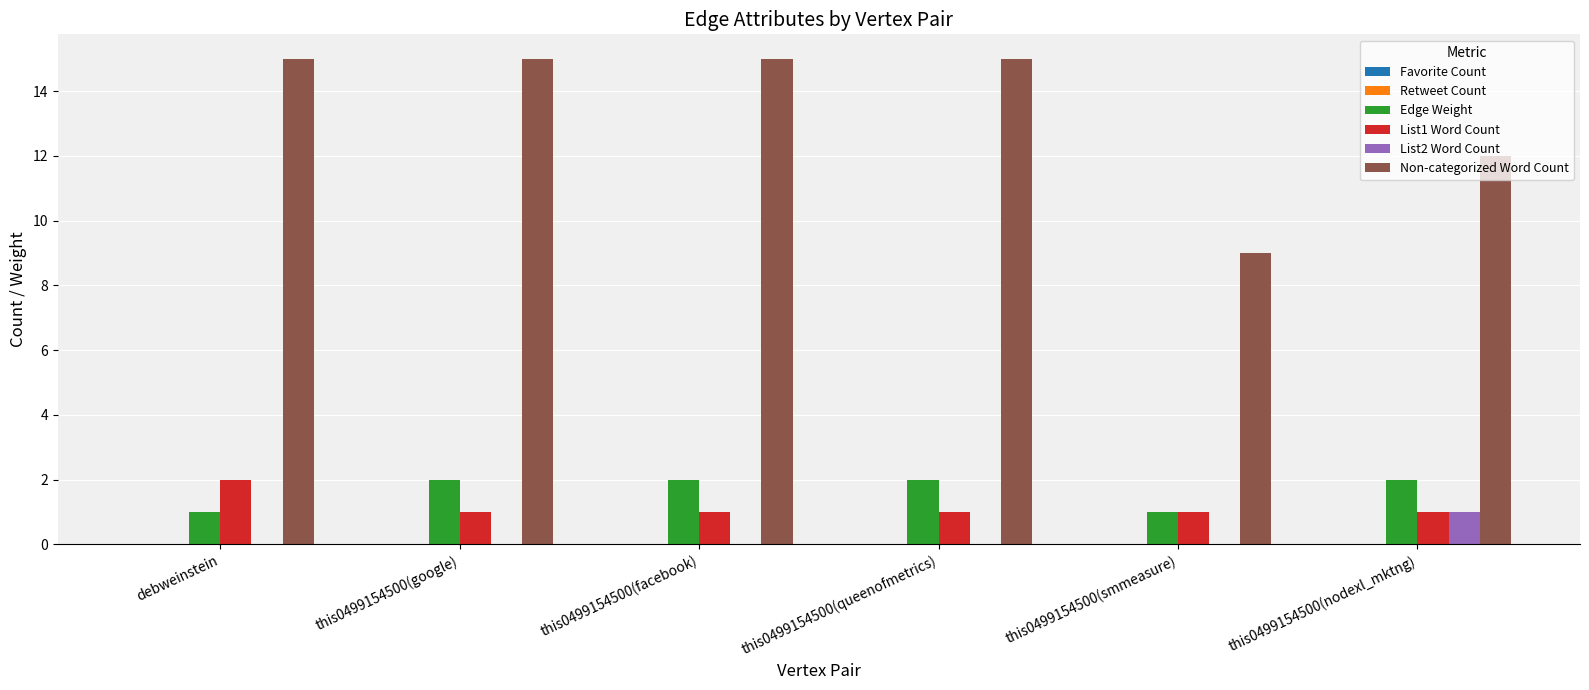

Between debweinstein and this0499154500(smmeasure), which series saw the biggest shift?

Non-categorized Word Count